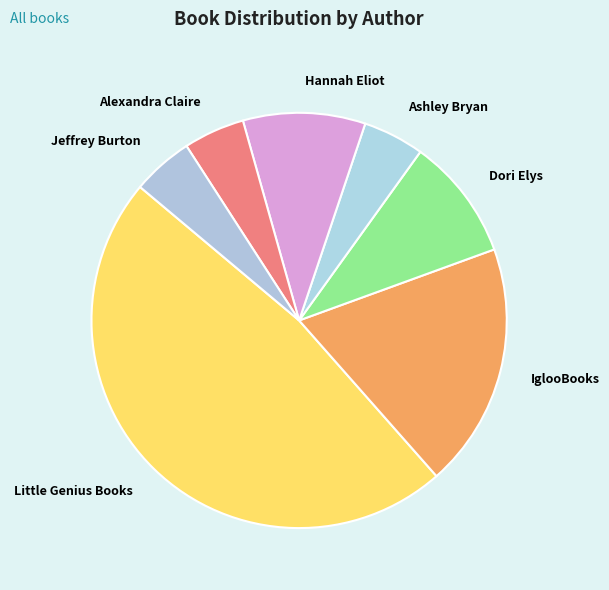

Does Alexandra Claire represent more than half of the total?

No